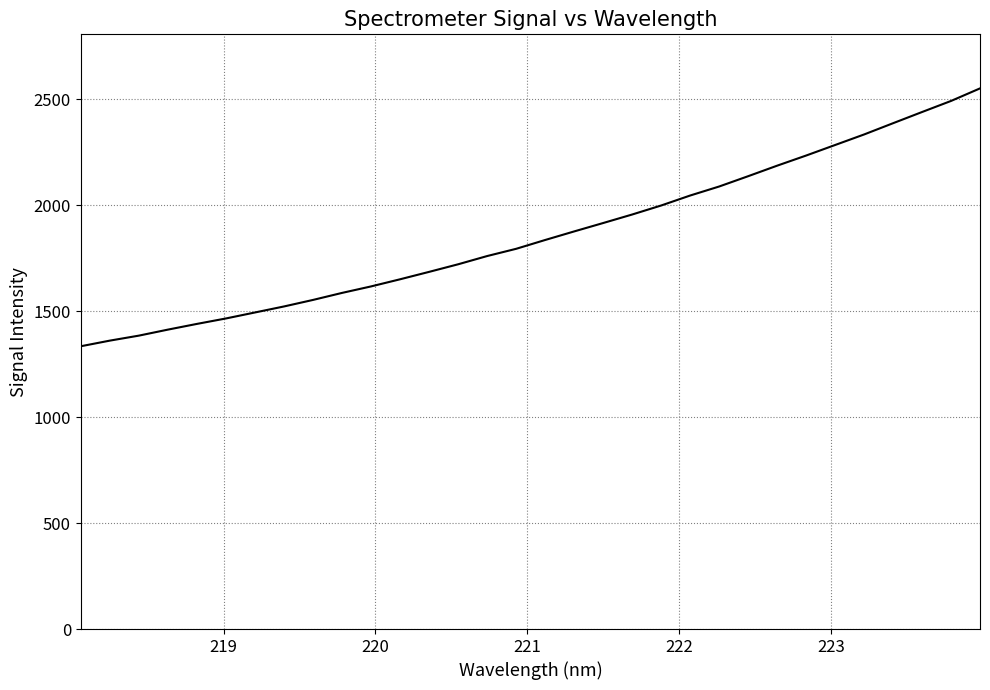

What is the greatest value displayed?

2551.6